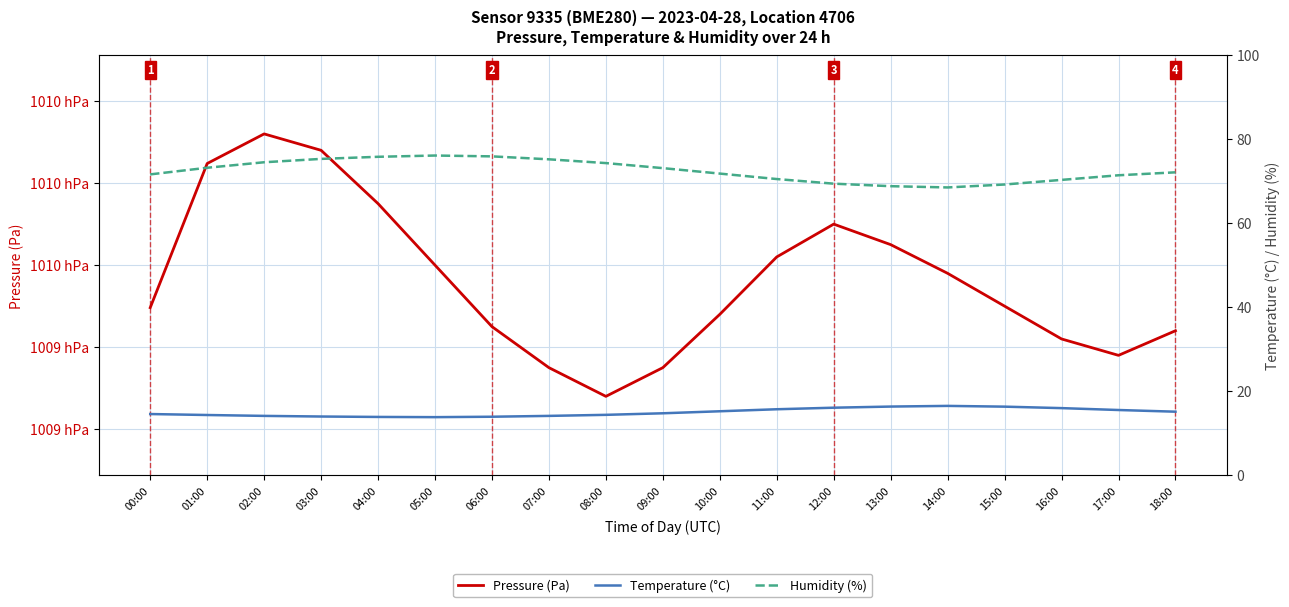

Reading left to right, what are all the values shown in this chart?

Pressure (Pa): 00:00=100949.6	01:00=100984.8	02:00=100992.0	03:00=100988.0	04:00=100975.0	05:00=100960.0	06:00=100945.0	07:00=100935.0	08:00=100928.0	09:00=100935.0	10:00=100948.0	11:00=100962.0	12:00=100970.0	13:00=100965.0	14:00=100958.0	15:00=100950.0	16:00=100942.0	17:00=100938.0	18:00=100944.0
Temperature (°C): 00:00=14.5	01:00=14.3	02:00=14.1	03:00=13.9	04:00=13.8	05:00=13.8	06:00=13.9	07:00=14.1	08:00=14.3	09:00=14.7	10:00=15.2	11:00=15.7	12:00=16.1	13:00=16.3	14:00=16.5	15:00=16.3	16:00=15.9	17:00=15.5	18:00=15.1
Humidity (%): 00:00=71.6	01:00=73.2	02:00=74.5	03:00=75.3	04:00=75.8	05:00=76.1	06:00=75.9	07:00=75.2	08:00=74.3	09:00=73.1	10:00=71.8	11:00=70.5	12:00=69.4	13:00=68.8	14:00=68.5	15:00=69.2	16:00=70.3	17:00=71.4	18:00=72.1